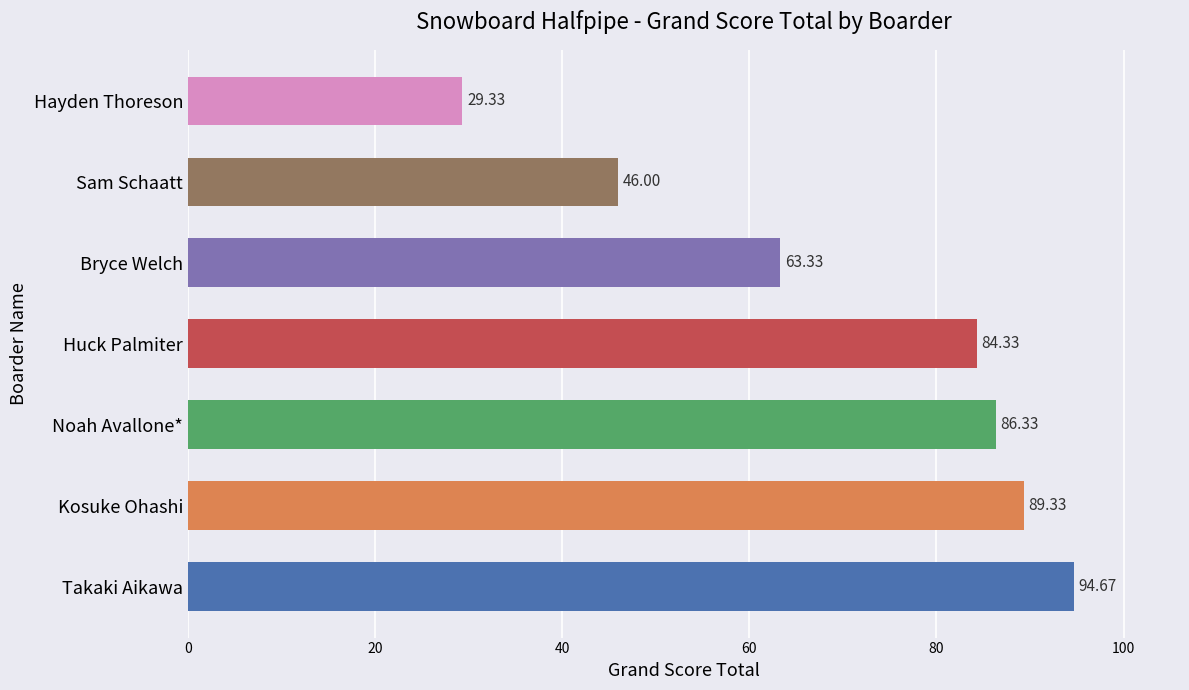

Between Noah Avallone* and Huck Palmiter, which is larger?

Noah Avallone*